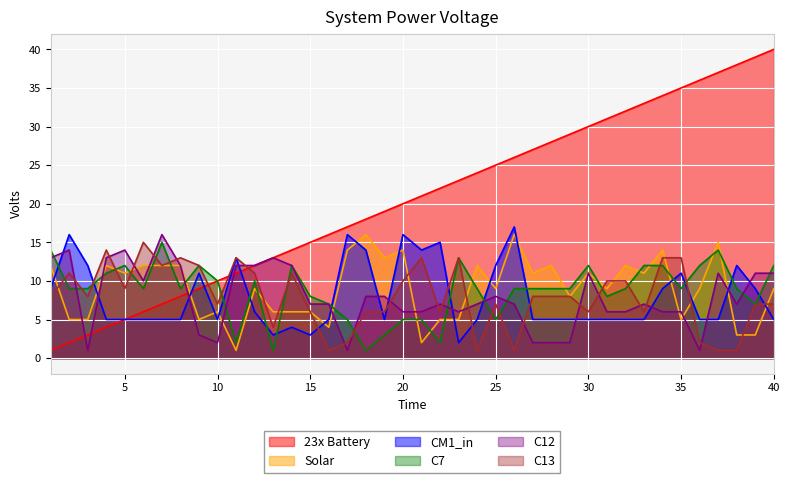

True or false: C12 and C7 intersect in this chart.

True